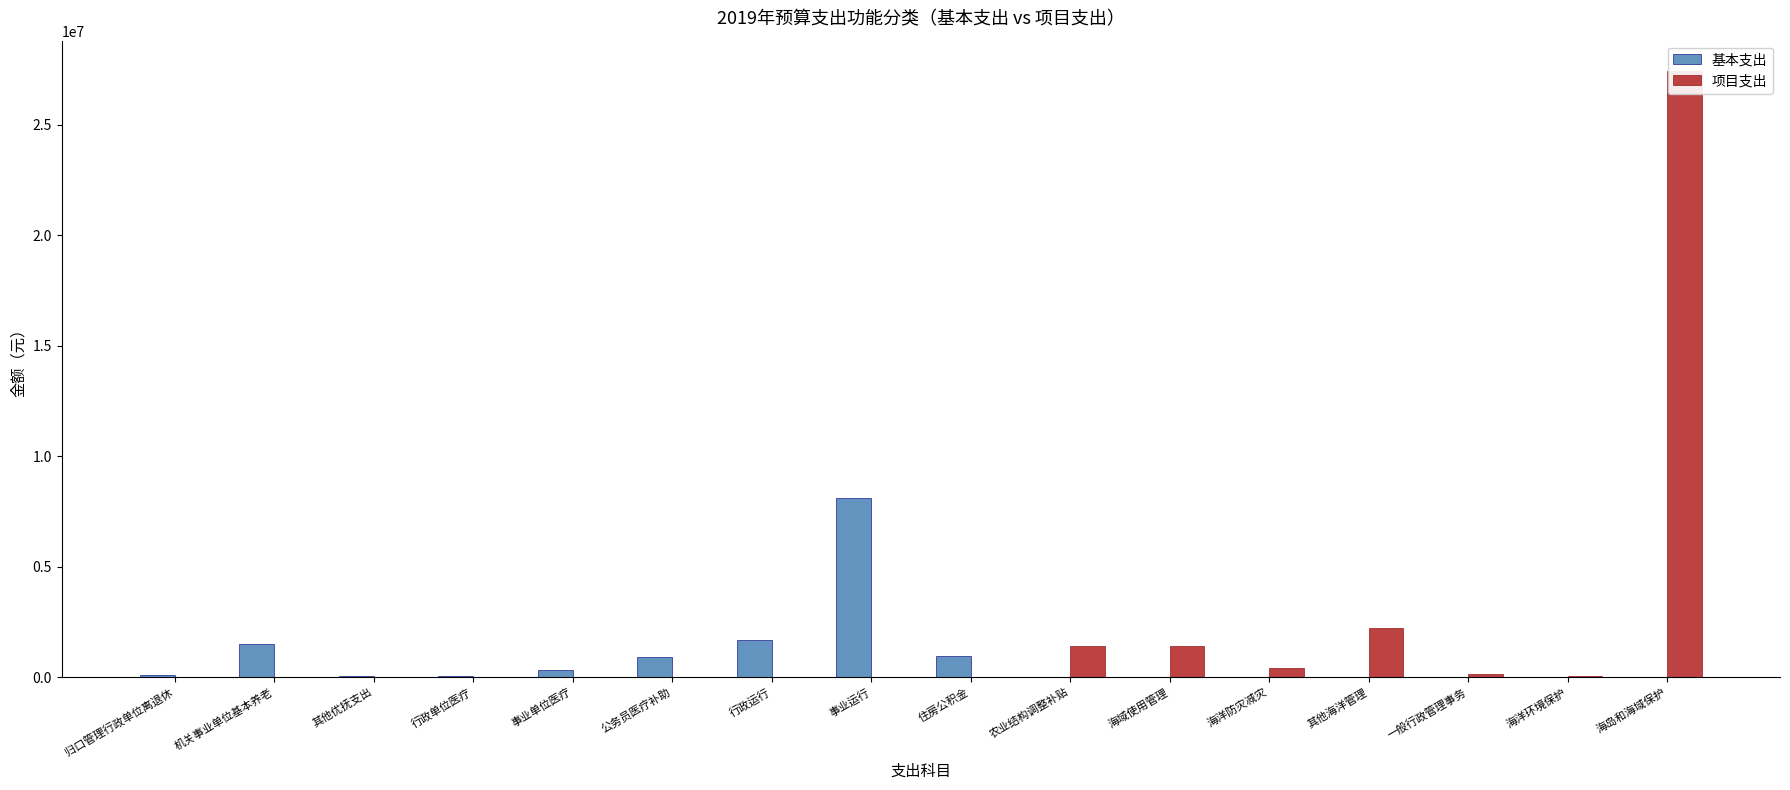

What position from the right is 事业单位医疗?

12